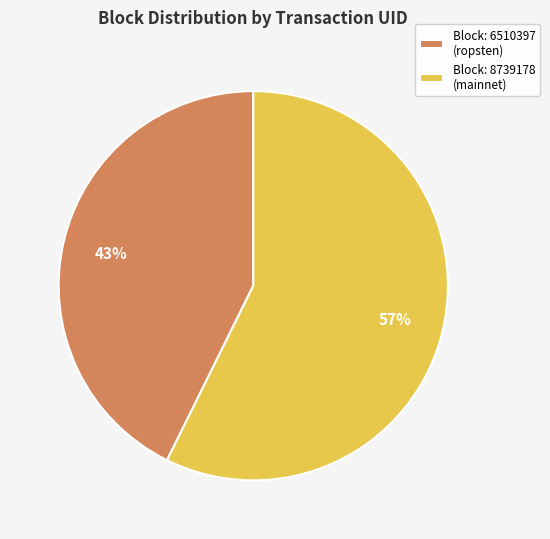

Is there a majority slice in this chart?

Yes